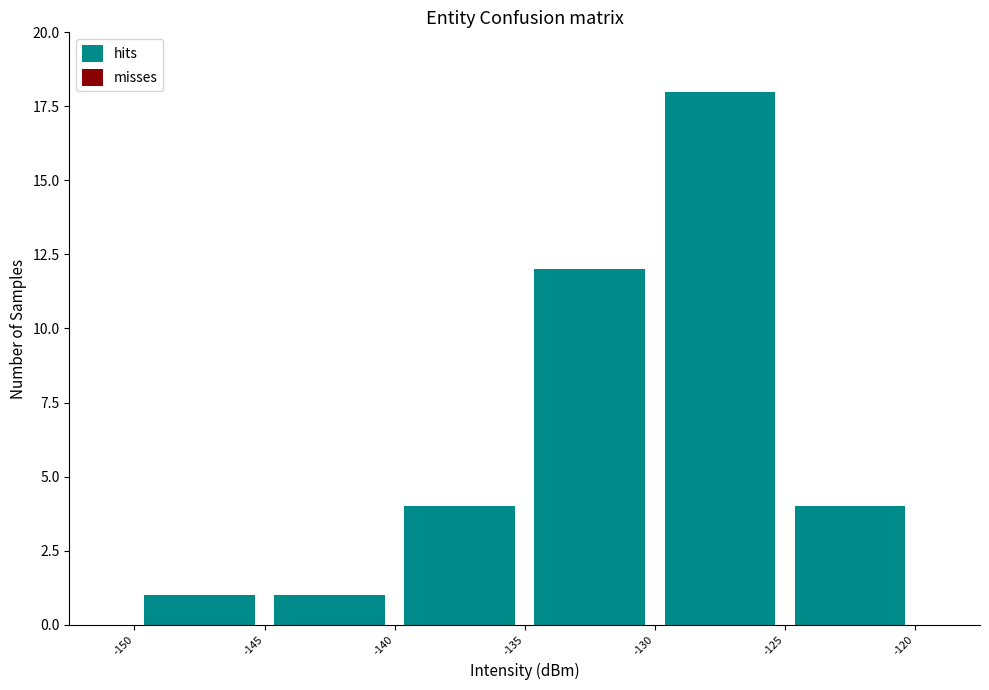

Reading left to right, transcribe this chart: for each bar, give the range it covers on the x-axis and its height. The values are not printed on the chart, so give them approximately, as read against the axis.

-150 to -145: 1
-145 to -140: 1
-140 to -135: 4
-135 to -130: 12
-130 to -125: 18
-125 to -120: 4